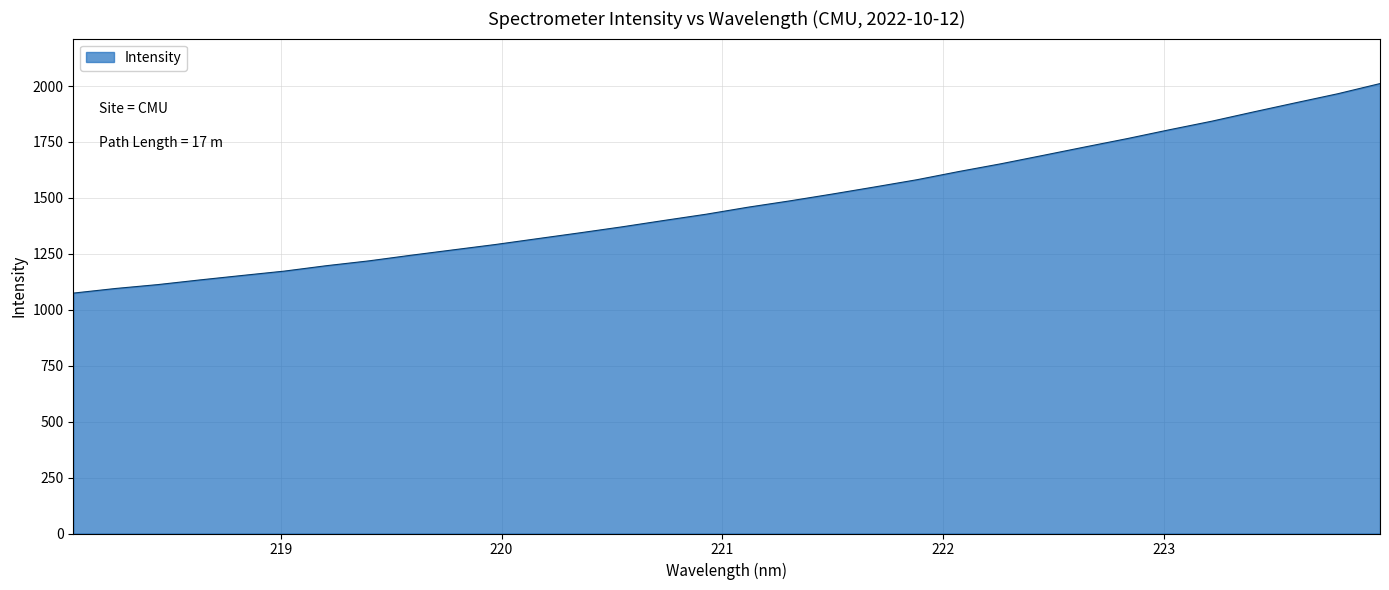

What is the difference between the maximum and minimum values?

936.6